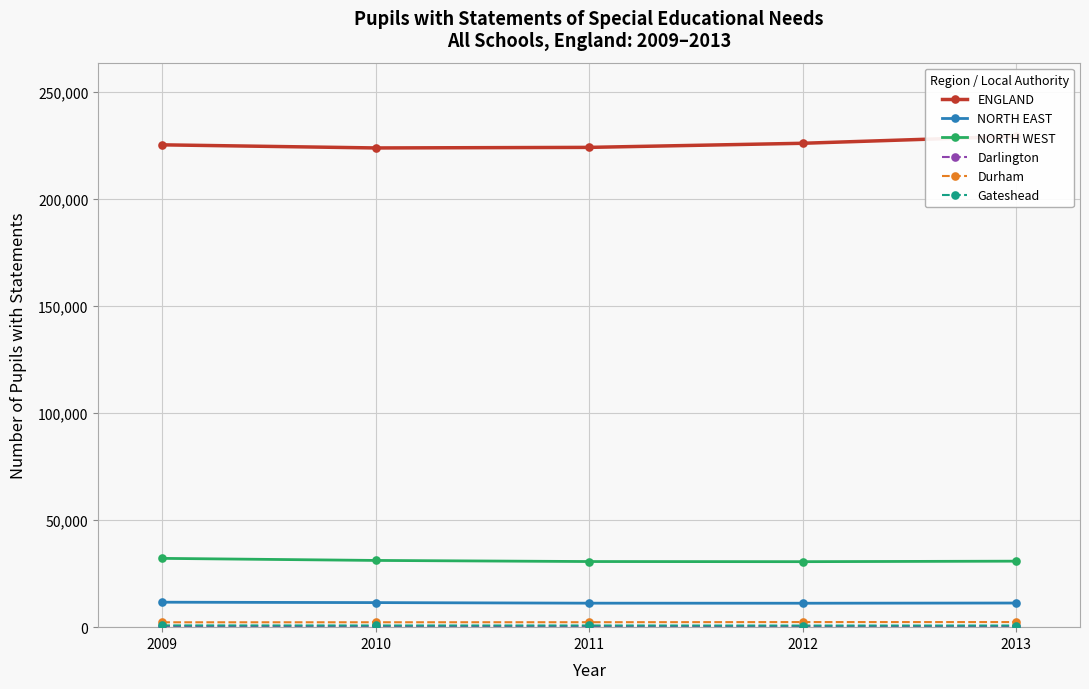

At which label is NORTH EAST closest to 11425?

2010